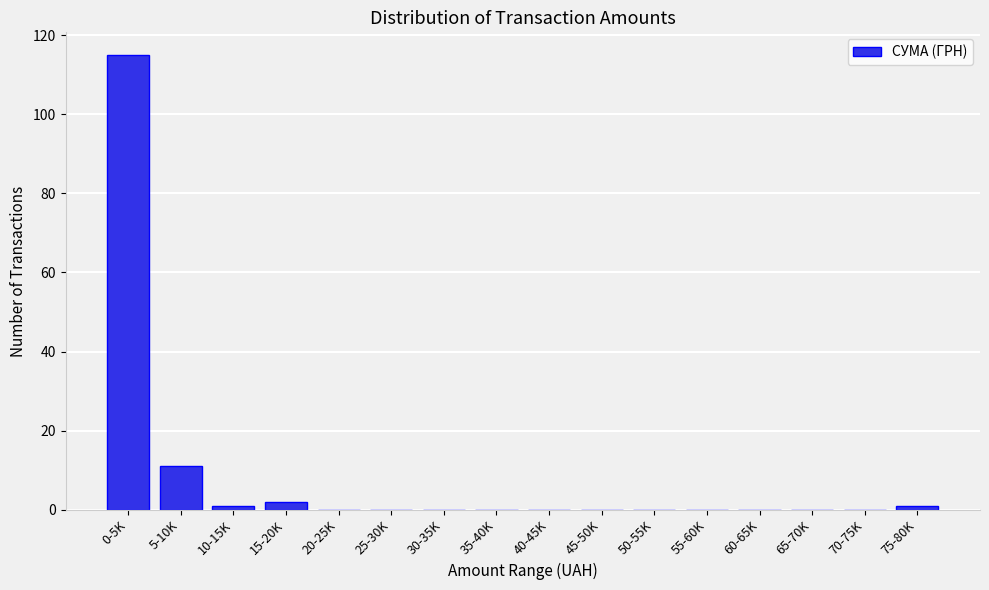

Reading left to right, transcribe all the data shown in this chart.

0-5K=115	5-10K=11	10-15K=1	15-20K=2	20-25K=0	25-30K=0	30-35K=0	35-40K=0	40-45K=0	45-50K=0	50-55K=0	55-60K=0	60-65K=0	65-70K=0	70-75K=0	75-80K=1